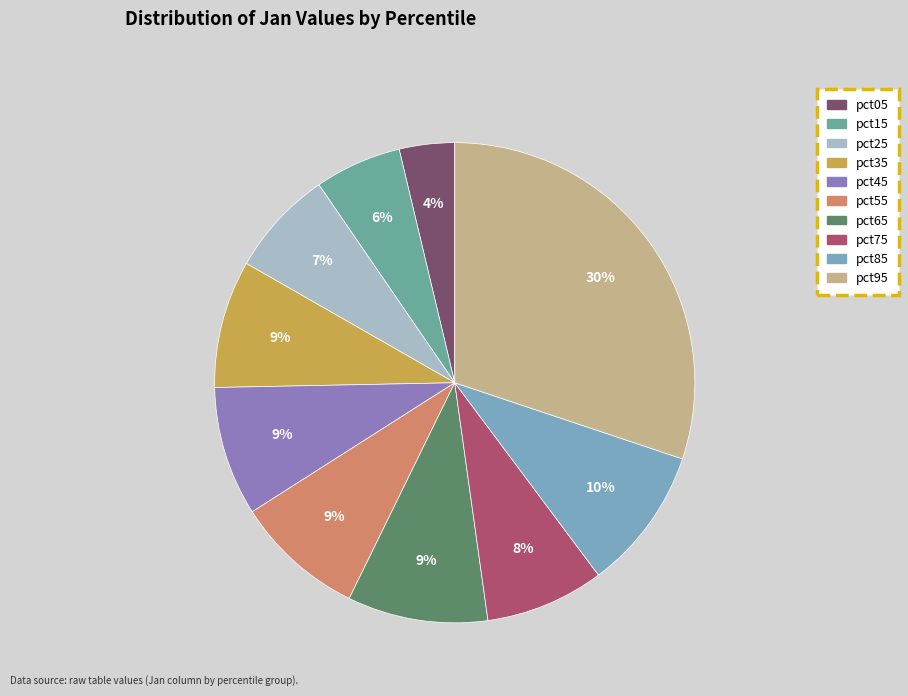

Count the number of slices in the pie.

10